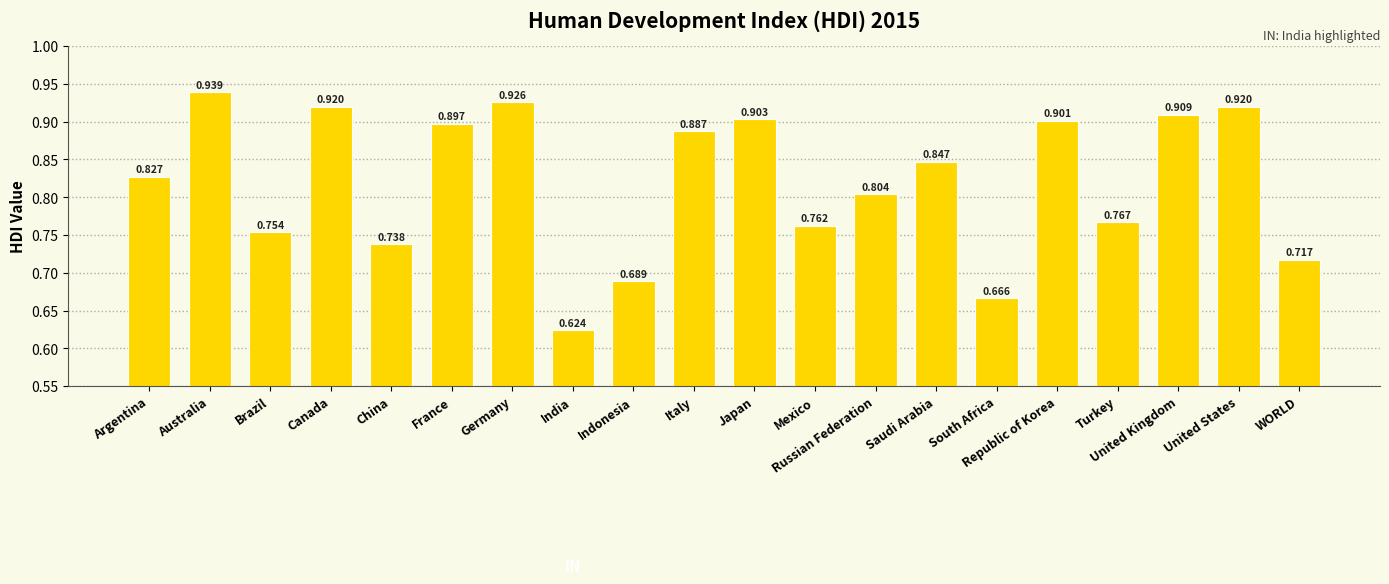

What is the label of the 12th bar from the right?

Indonesia